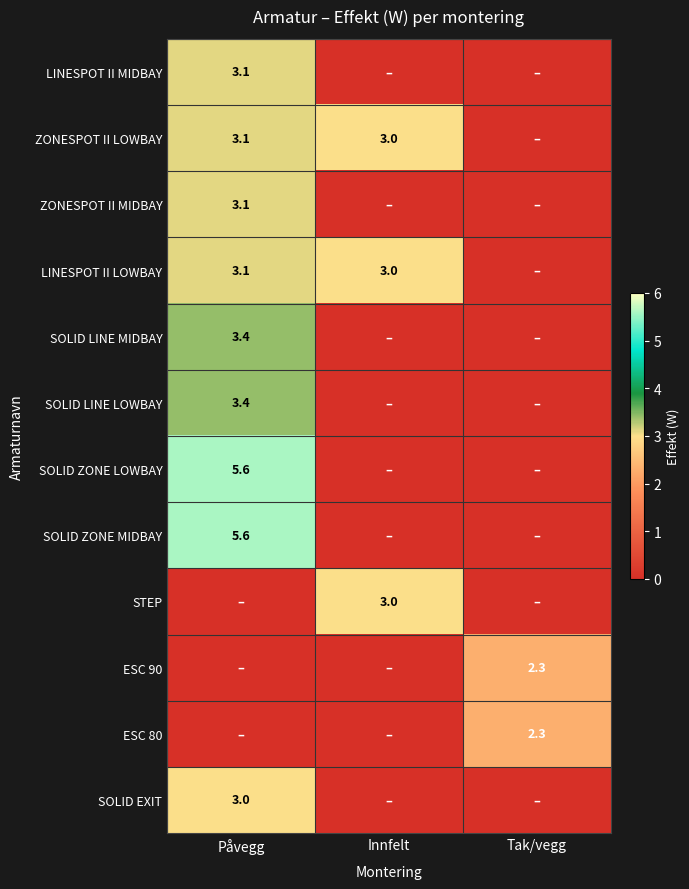

What is the sum of the ZONESPOT II LOWBAY values at Påvegg and Innfelt?

6.1